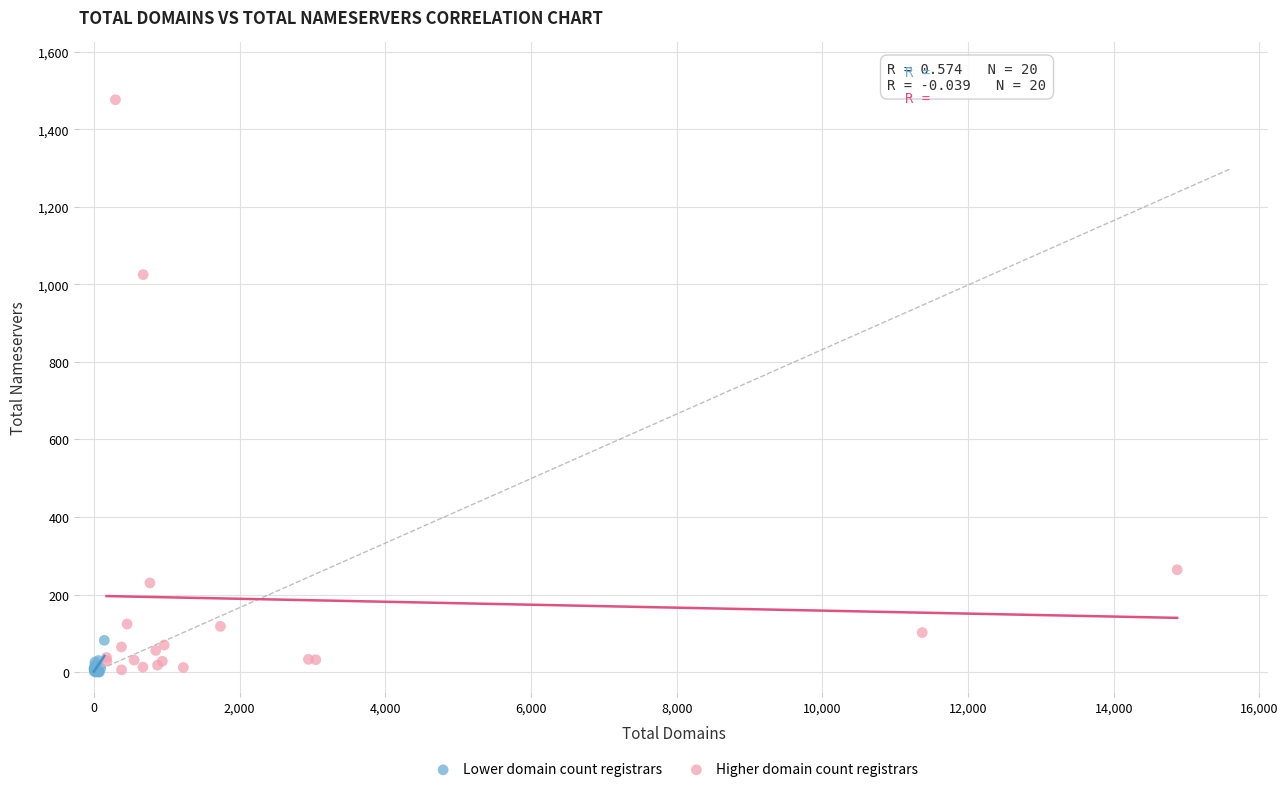

Which series has the widest spread of Y values?

Higher domain count registrars